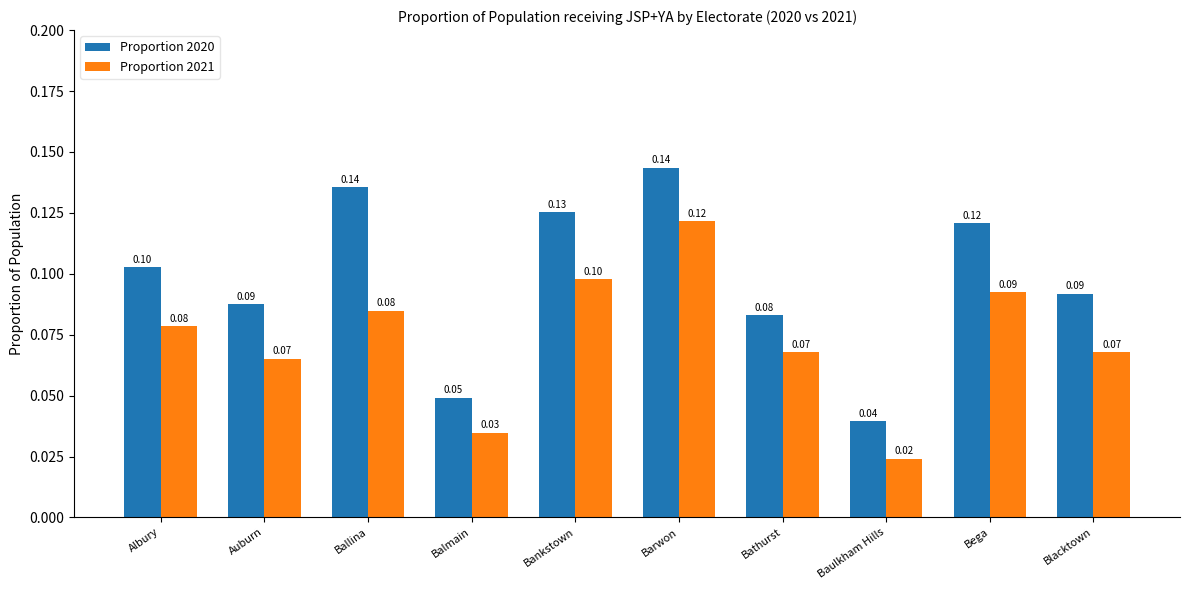

Count the number of data series in this chart.

2